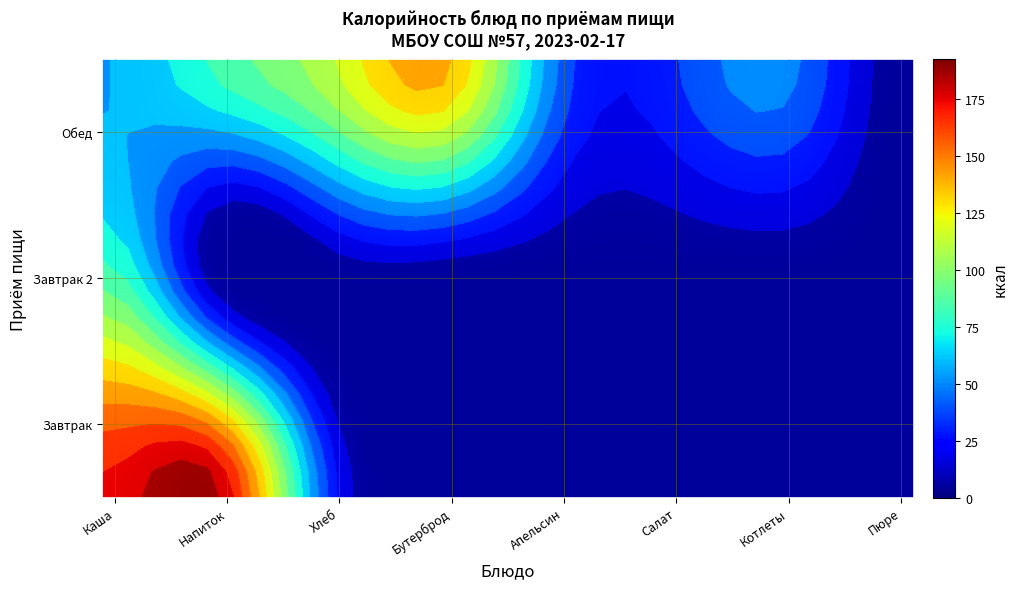

At which category is the sum across all series the highest?

Каша